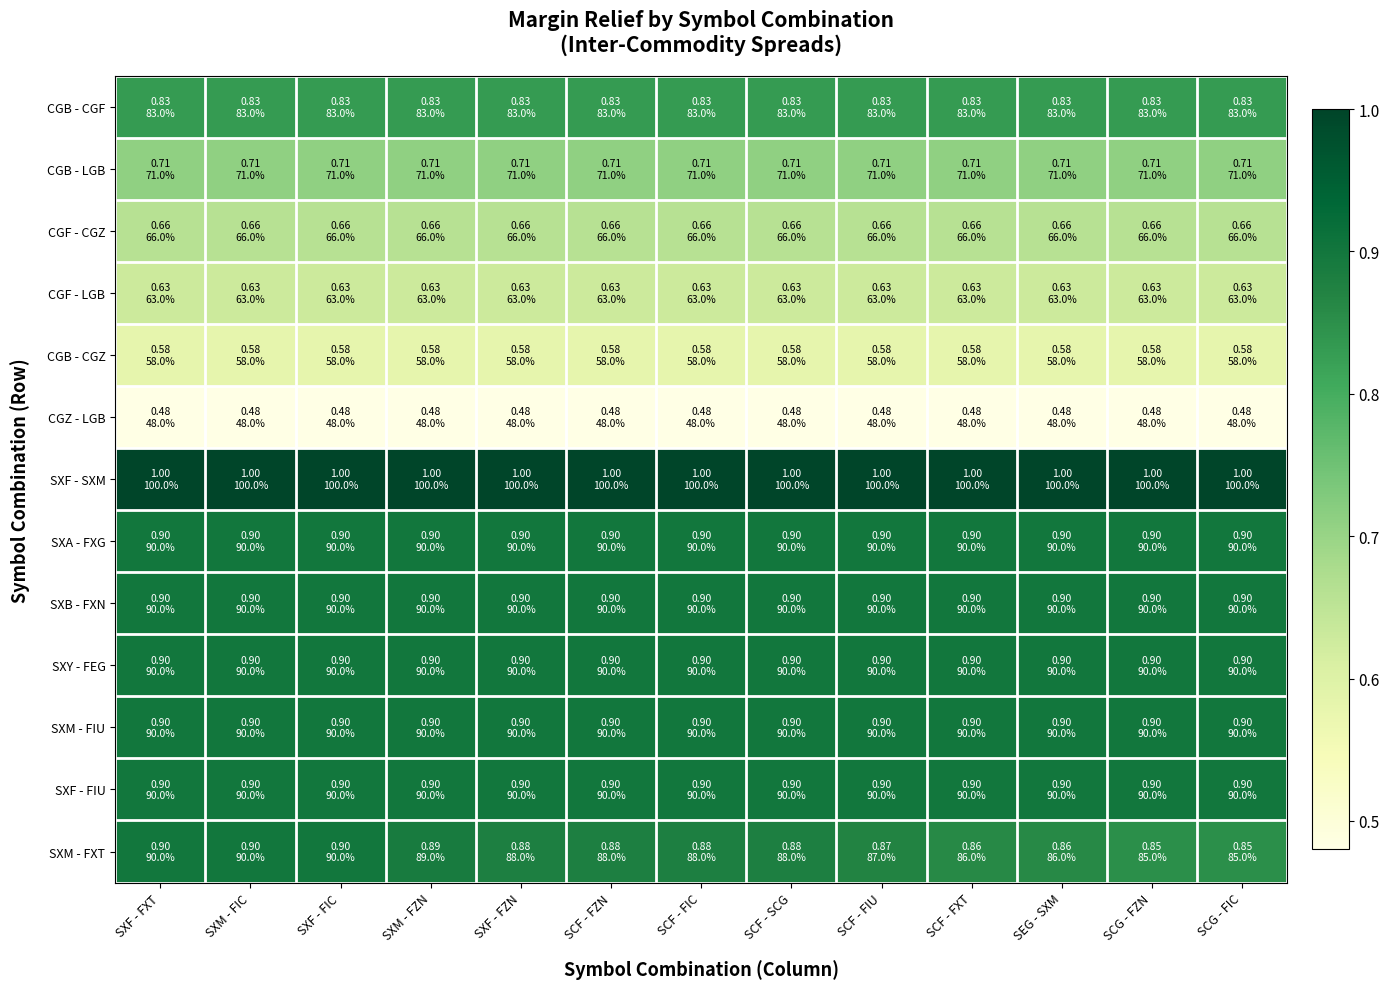

At how many categories does at least one series exceed 0?

13